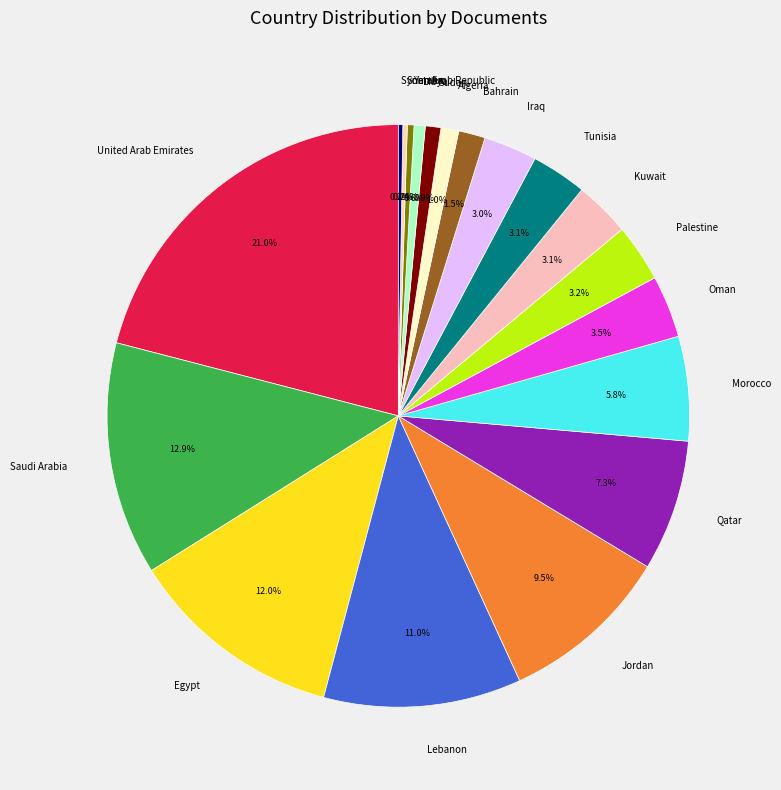

Combined, do Algeria and Oman account for over 50%?

No